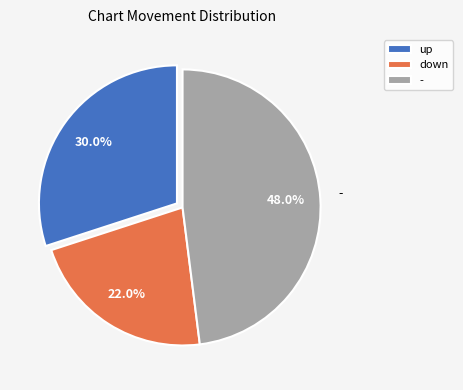

To the nearest percent, what is the average slice percentage?

33%